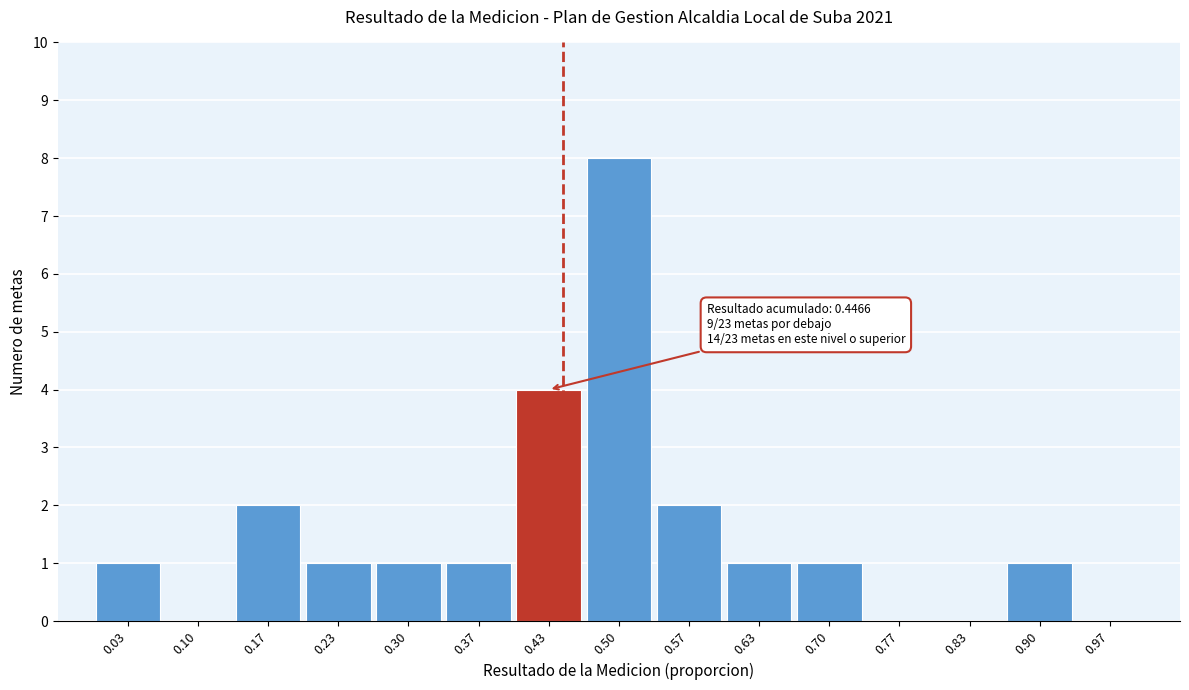

Which range on the x-axis has the tallest bar?

0.47 to 0.53